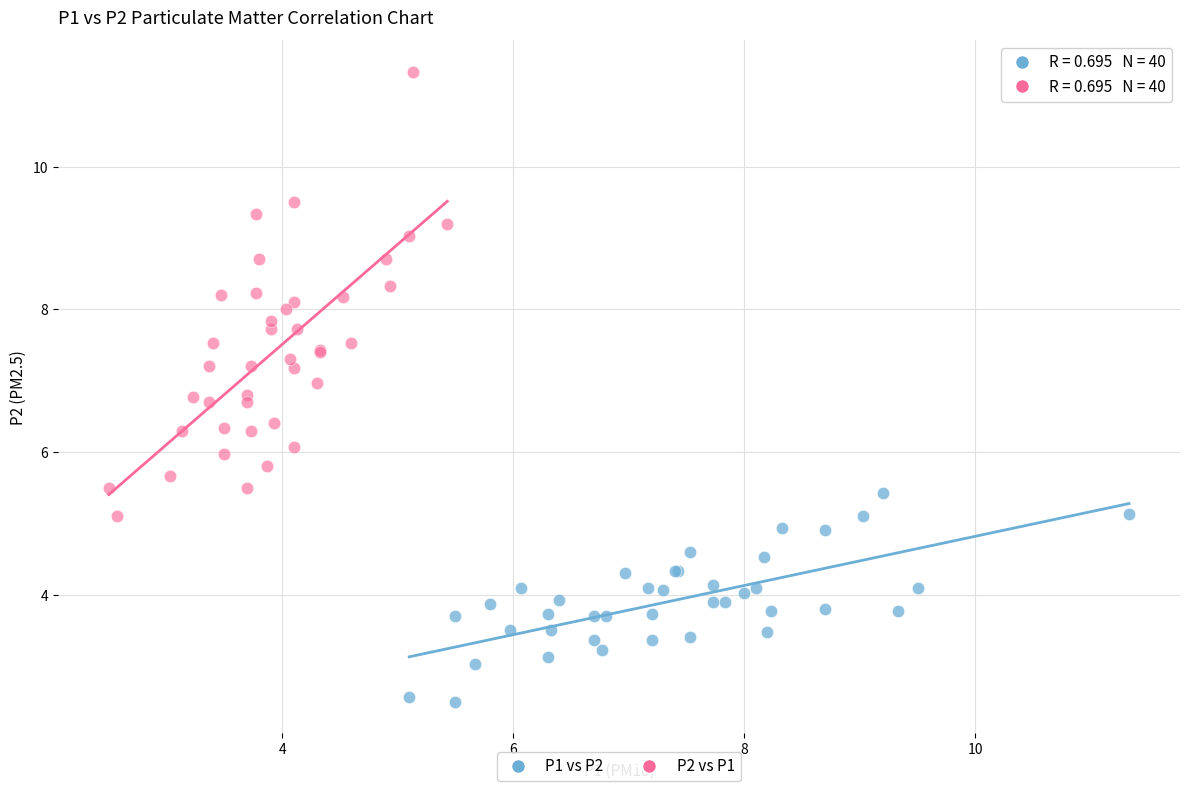

Which series contains the highest Y value?

P2 vs P1